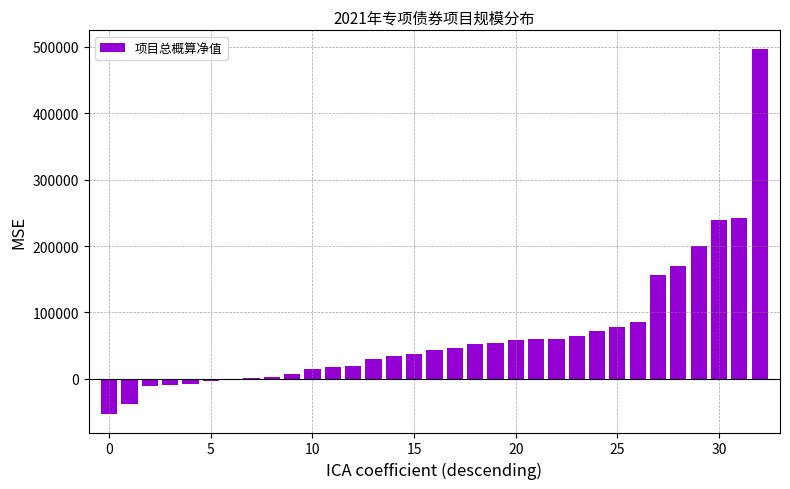

What is the sum of all values?

2219875.4